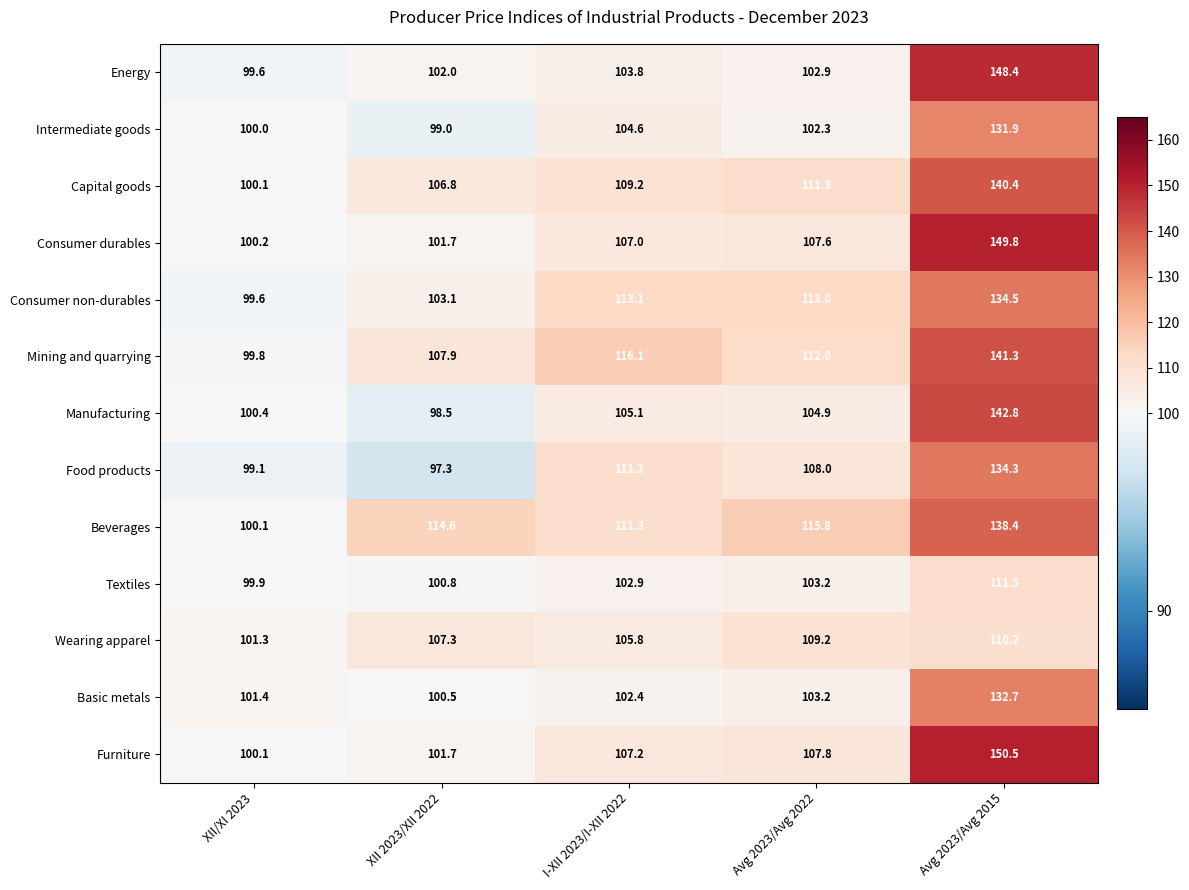

Where is Beverages nearest to the value 119?

Avg 2023/Avg 2022